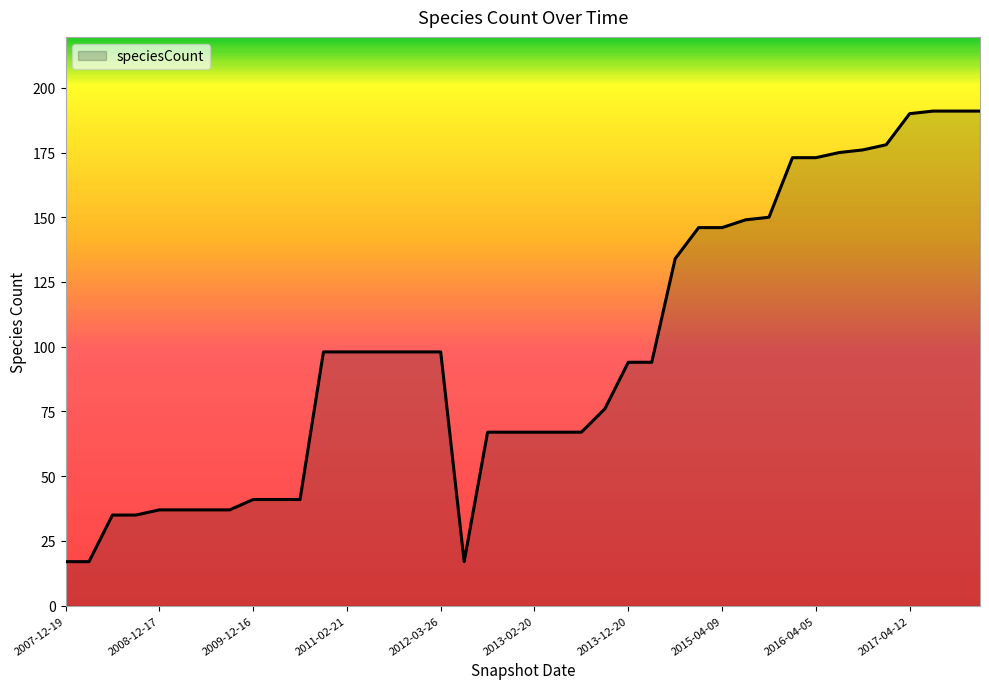

What is the greatest value displayed?

191